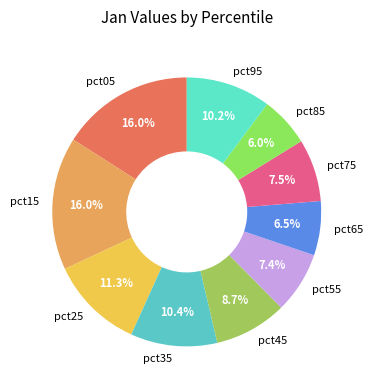

Which has a higher value, pct95 or pct25?

pct25